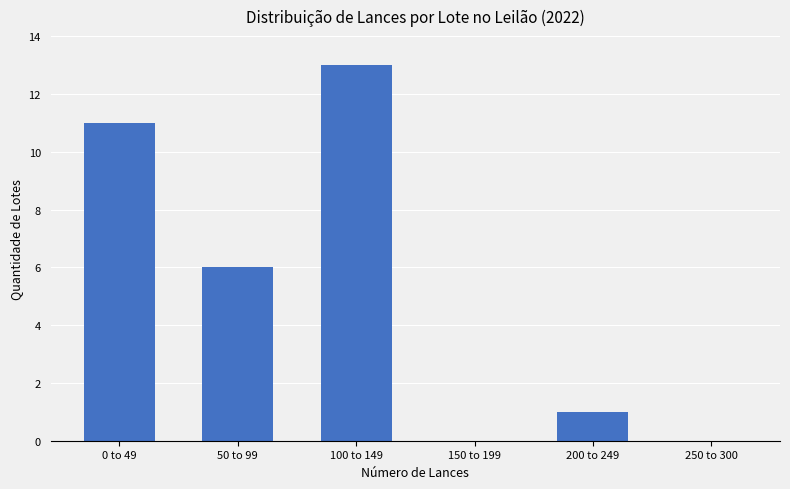

What is the maximum value shown in the chart?

13